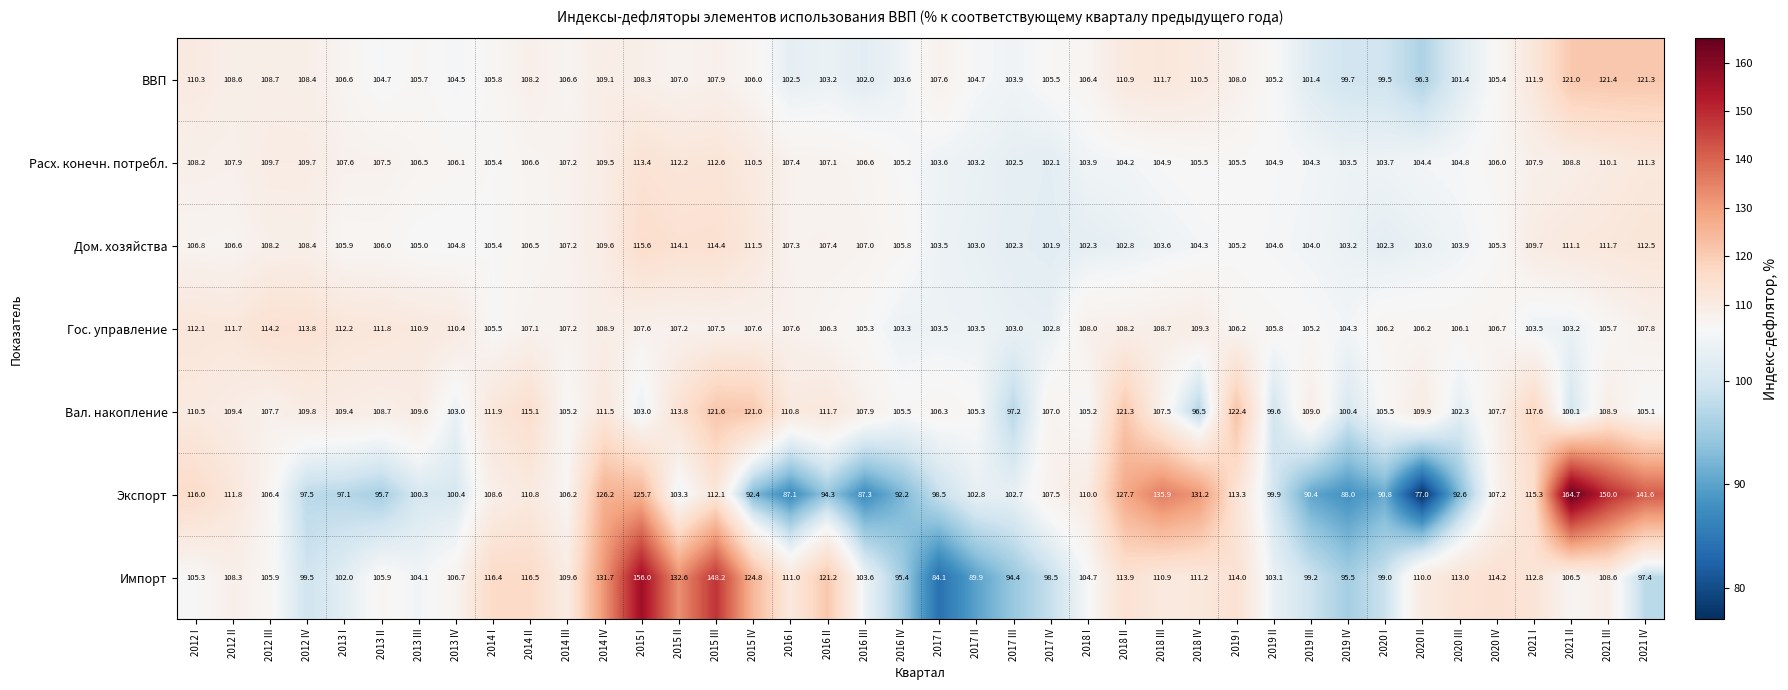

Is it true that Дом. хозяйства equals 112.5 at 2021 IV?

True